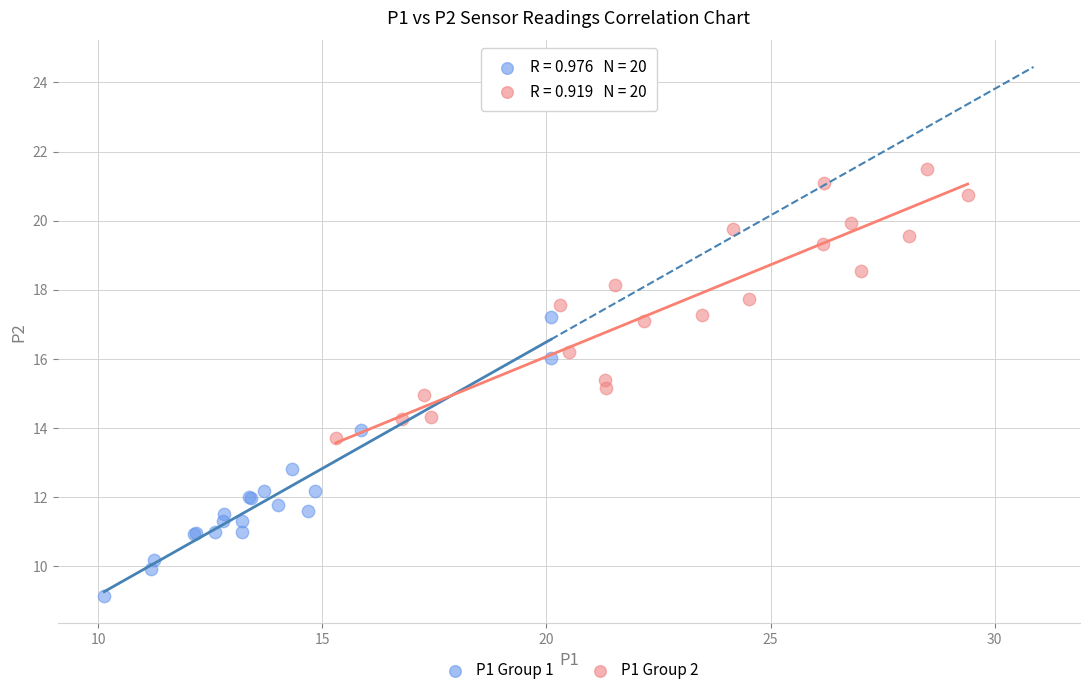

What are all the series names shown in the legend?

P1 Group 1, P1 Group 2